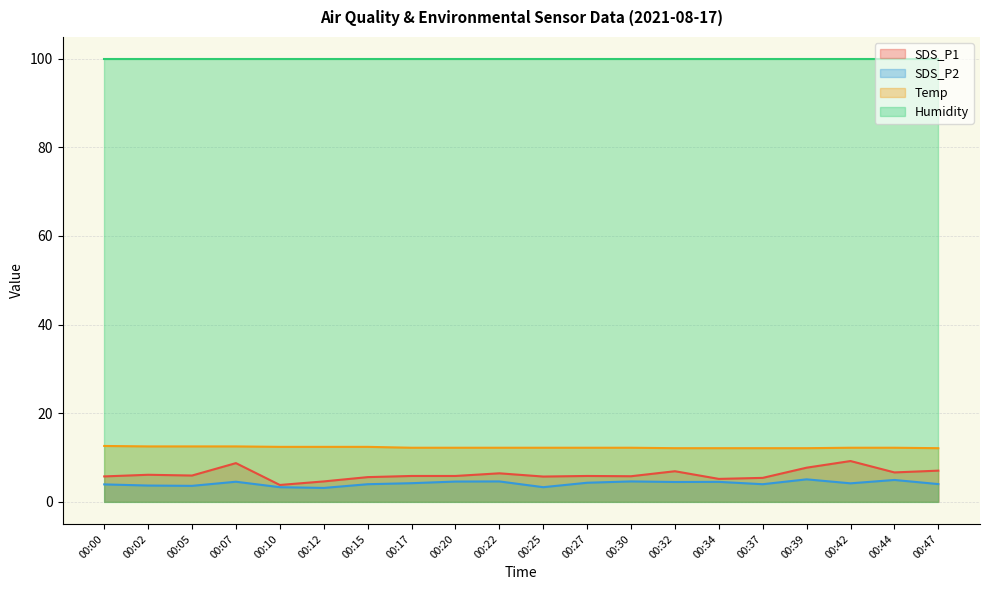

Is it true that SDS_P1 equals 3.6 at 00:30?

False